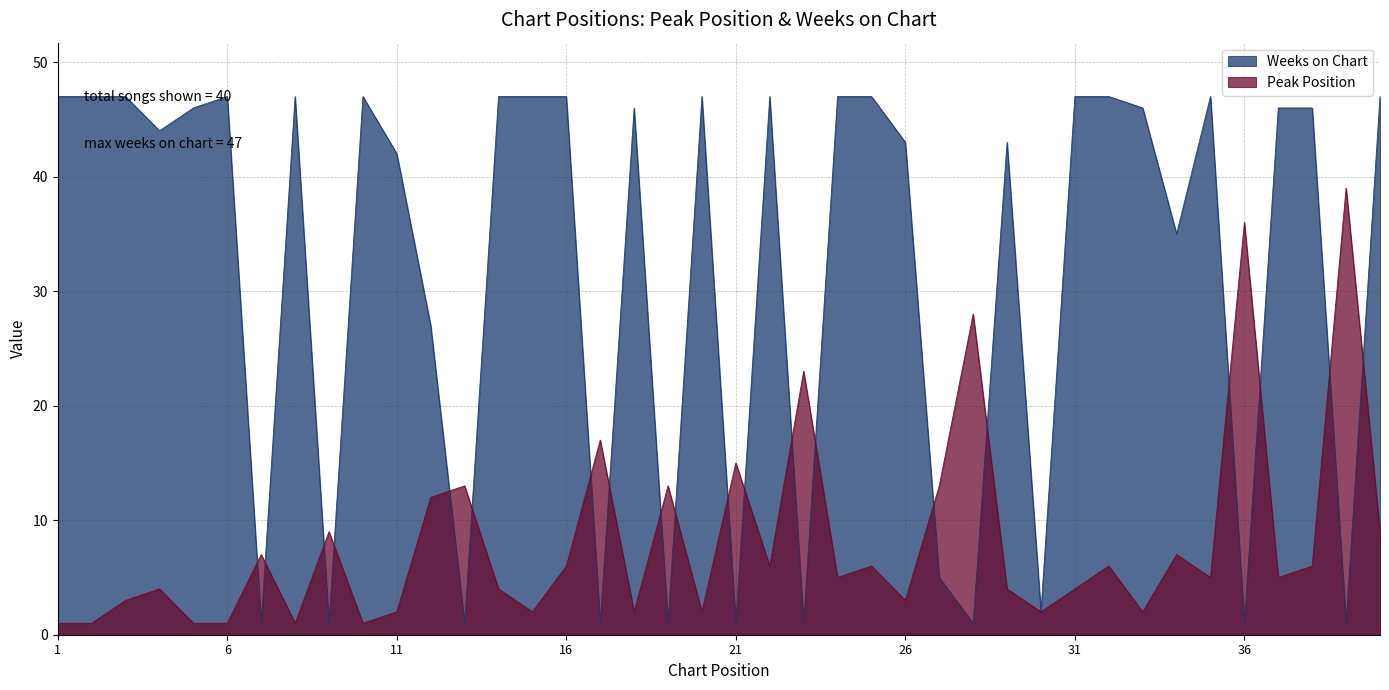

Reading right to left, extract all data points from this chart.

Peak Position: 9	39	6	5	36	5	7	2	6	4	2	4	28	13	3	6	5	23	6	15	2	13	2	17	6	2	4	13	12	2	1	9	1	7	1	1	4	3	1	1
Weeks on Chart: 47	1	46	46	1	47	35	46	47	47	2	43	1	5	43	47	47	1	47	1	47	1	46	1	47	47	47	1	27	42	47	1	47	1	47	46	44	47	47	47